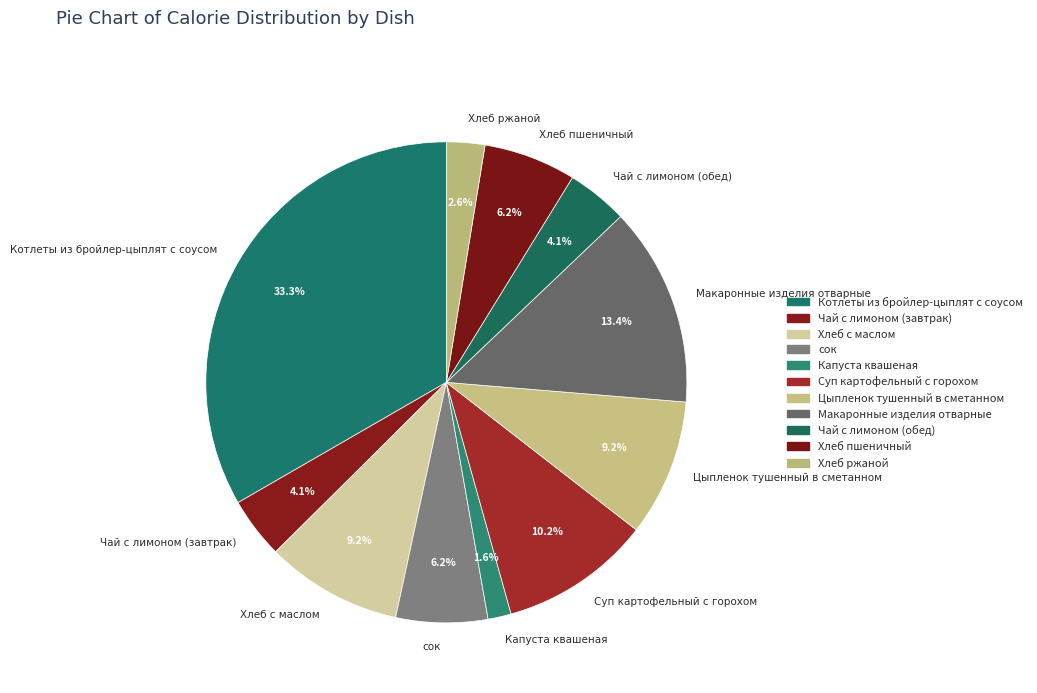

How many segments does this pie chart have?

11